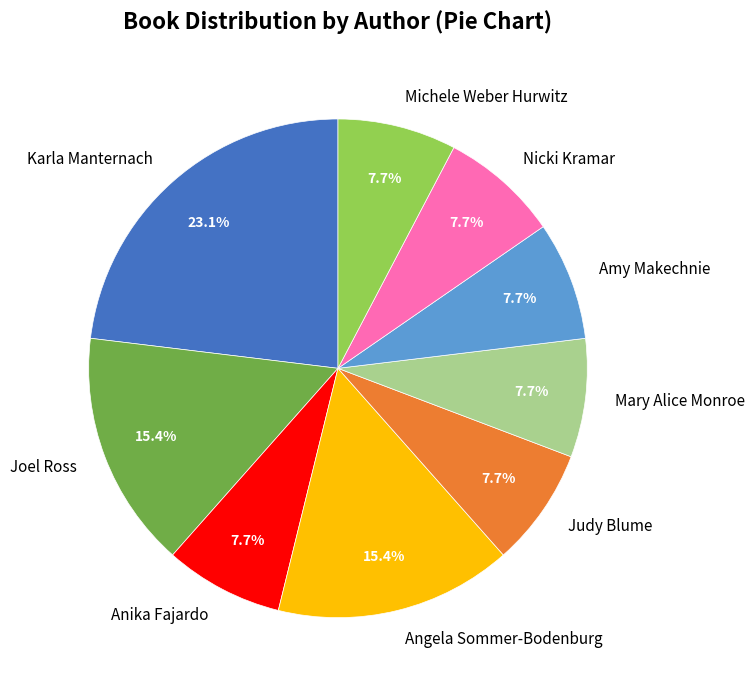

Count the number of slices in the pie.

9